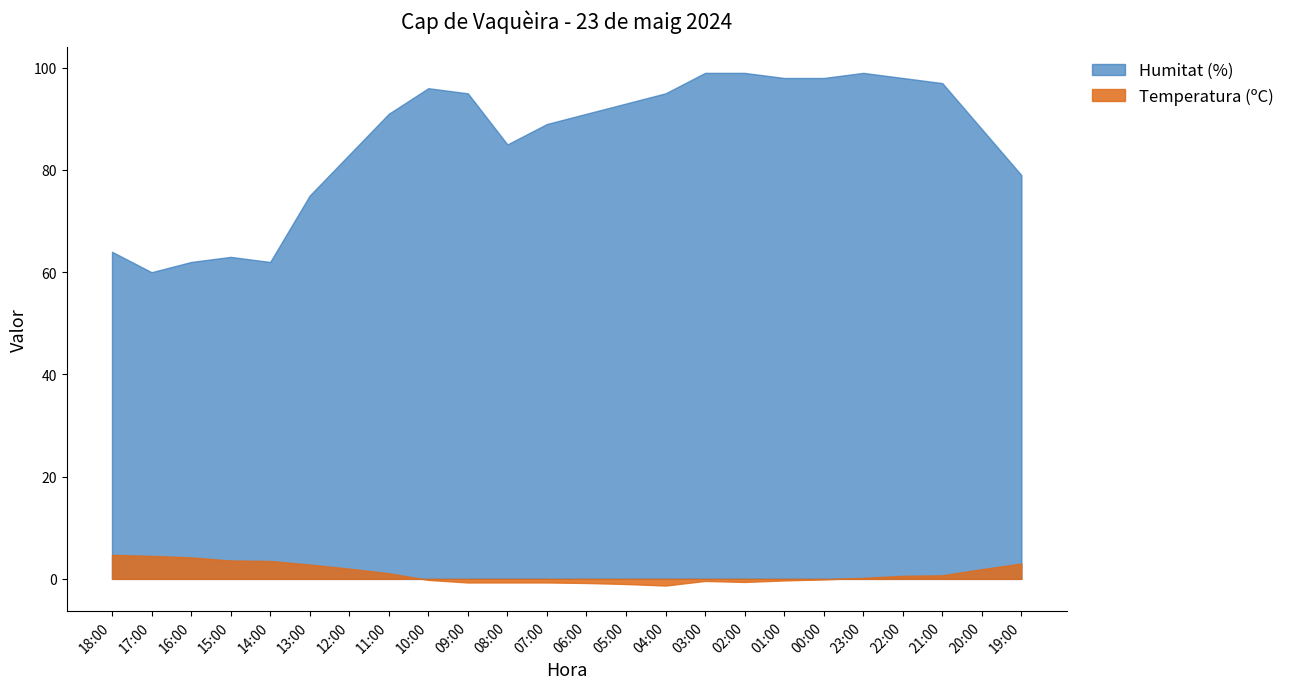

How many distinct data groups are displayed?

2